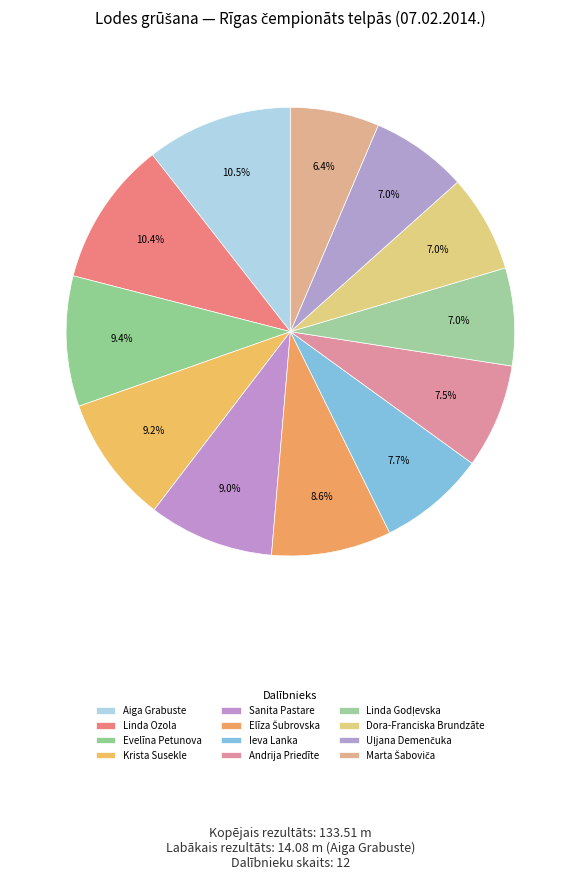

To the nearest percent, what portion does Sanita Pastare represent?

9%